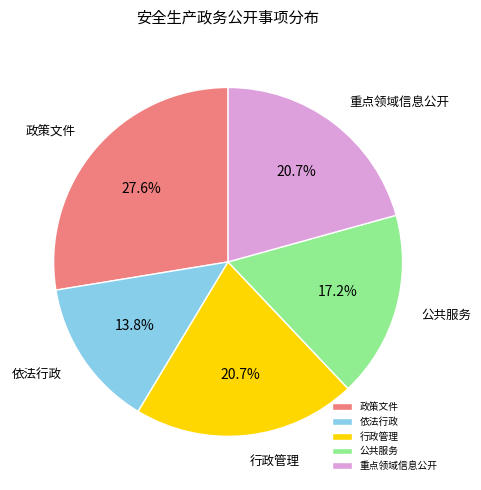

How many segments does this pie chart have?

5